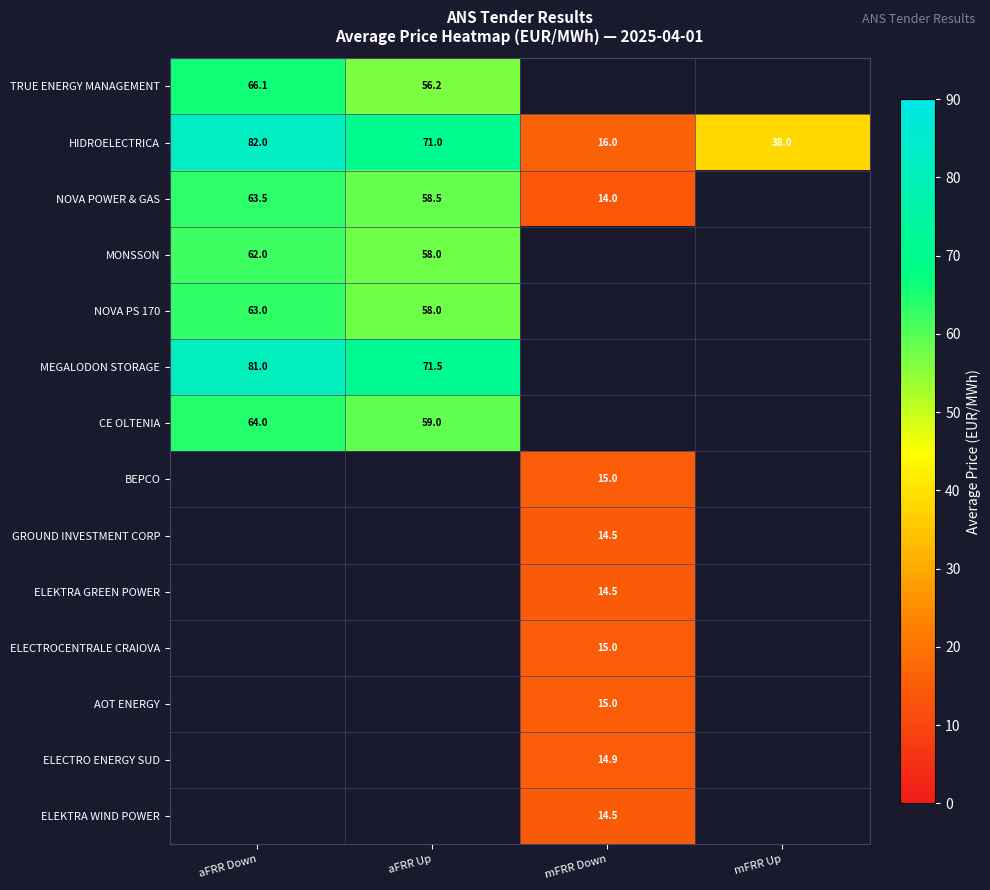

Which series changed the most between mFRR Down and mFRR Up?

HIDROELECTRICA